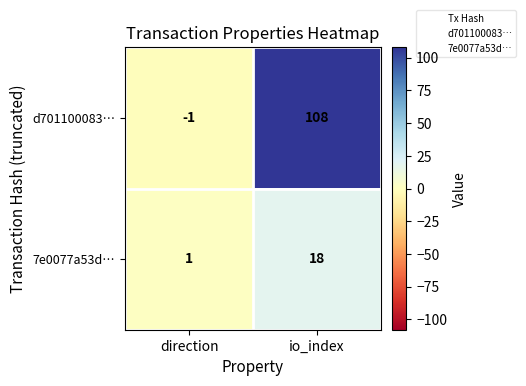

At which category does the chart reach its minimum across all series?

direction